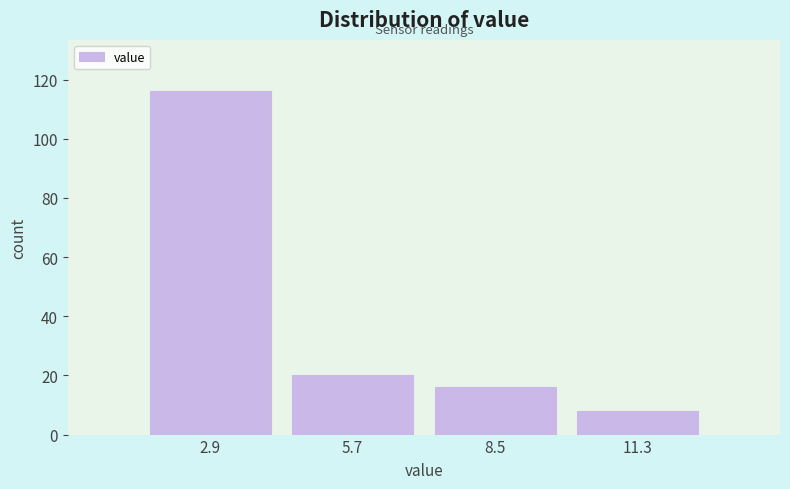

Reading left to right, extract all data points from this chart.

116	20	16	8